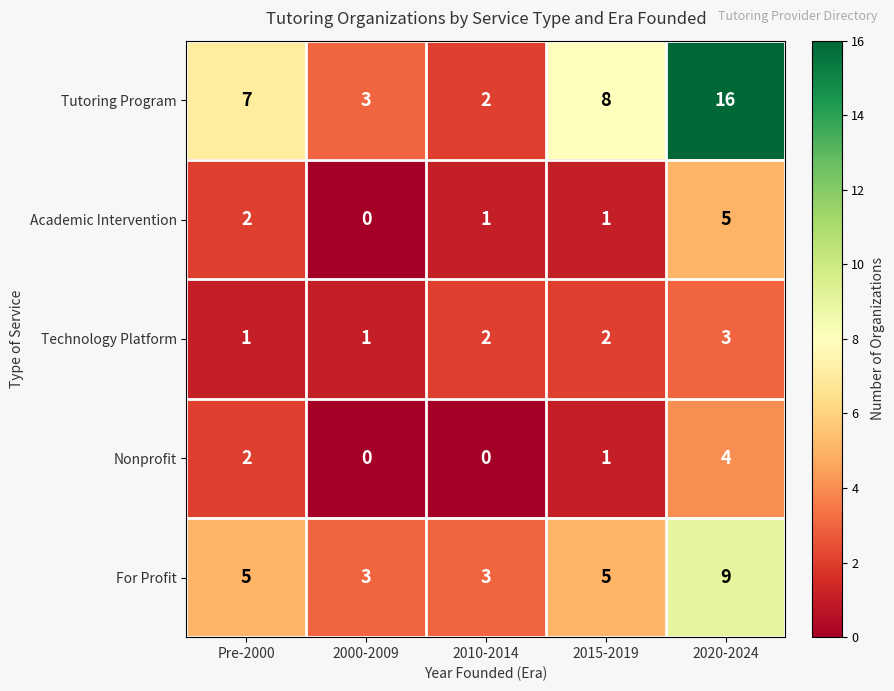

Which series has the largest range (max minus min)?

Tutoring Program